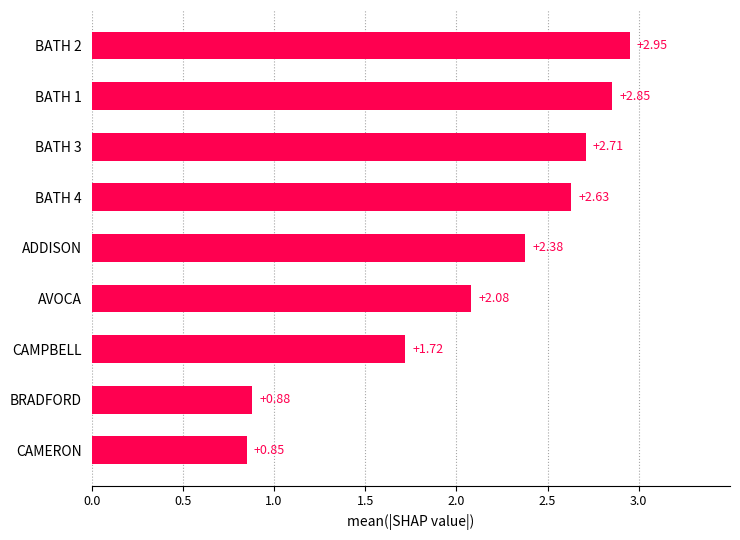

Between CAMPBELL and ADDISON, which is larger?

ADDISON